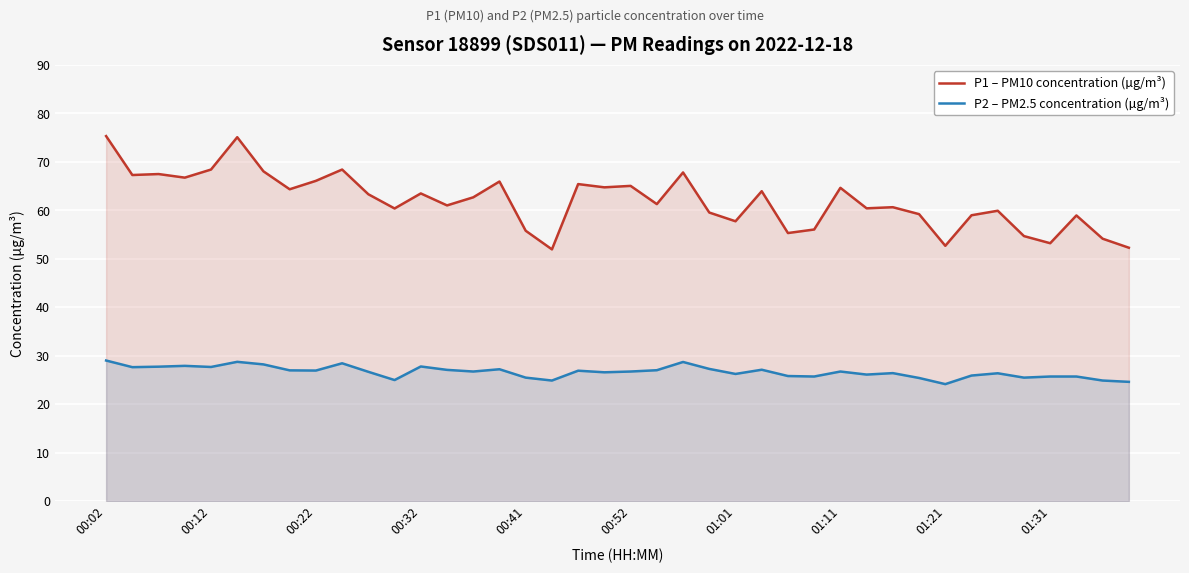

What is the total value across all series at 00:22?

93.0